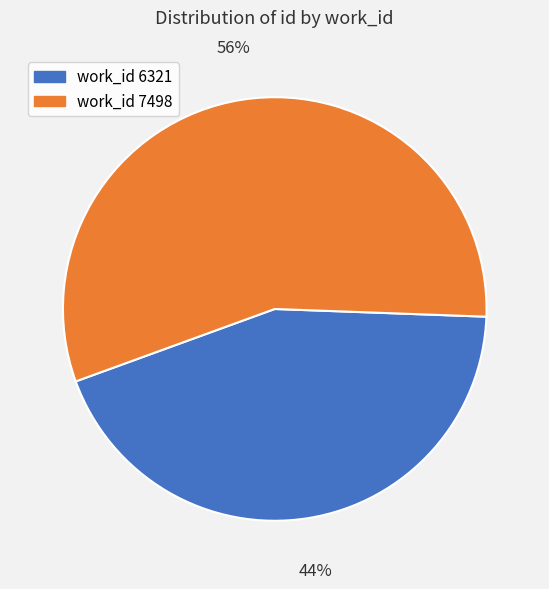

To the nearest percent, what percentage of the pie is work_id 7498?

56%